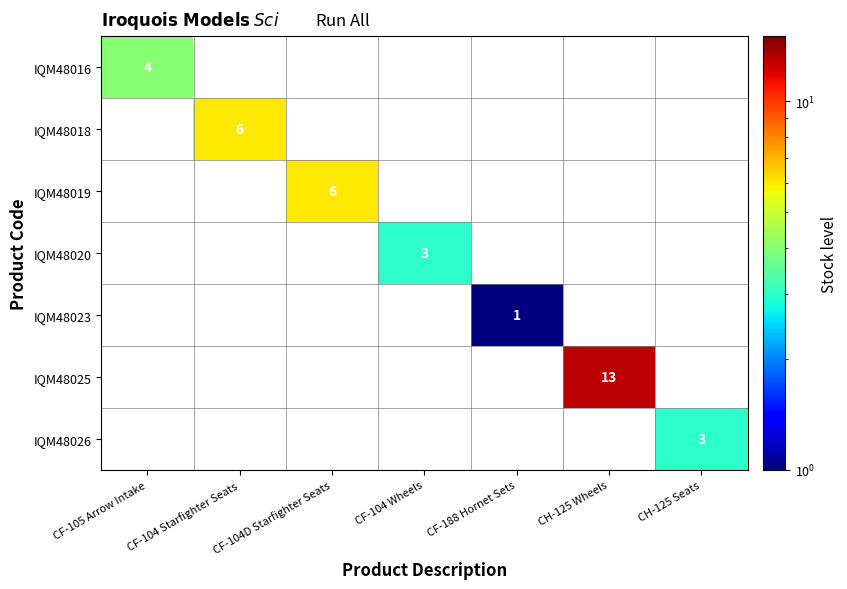

How many data points does each series have?

7